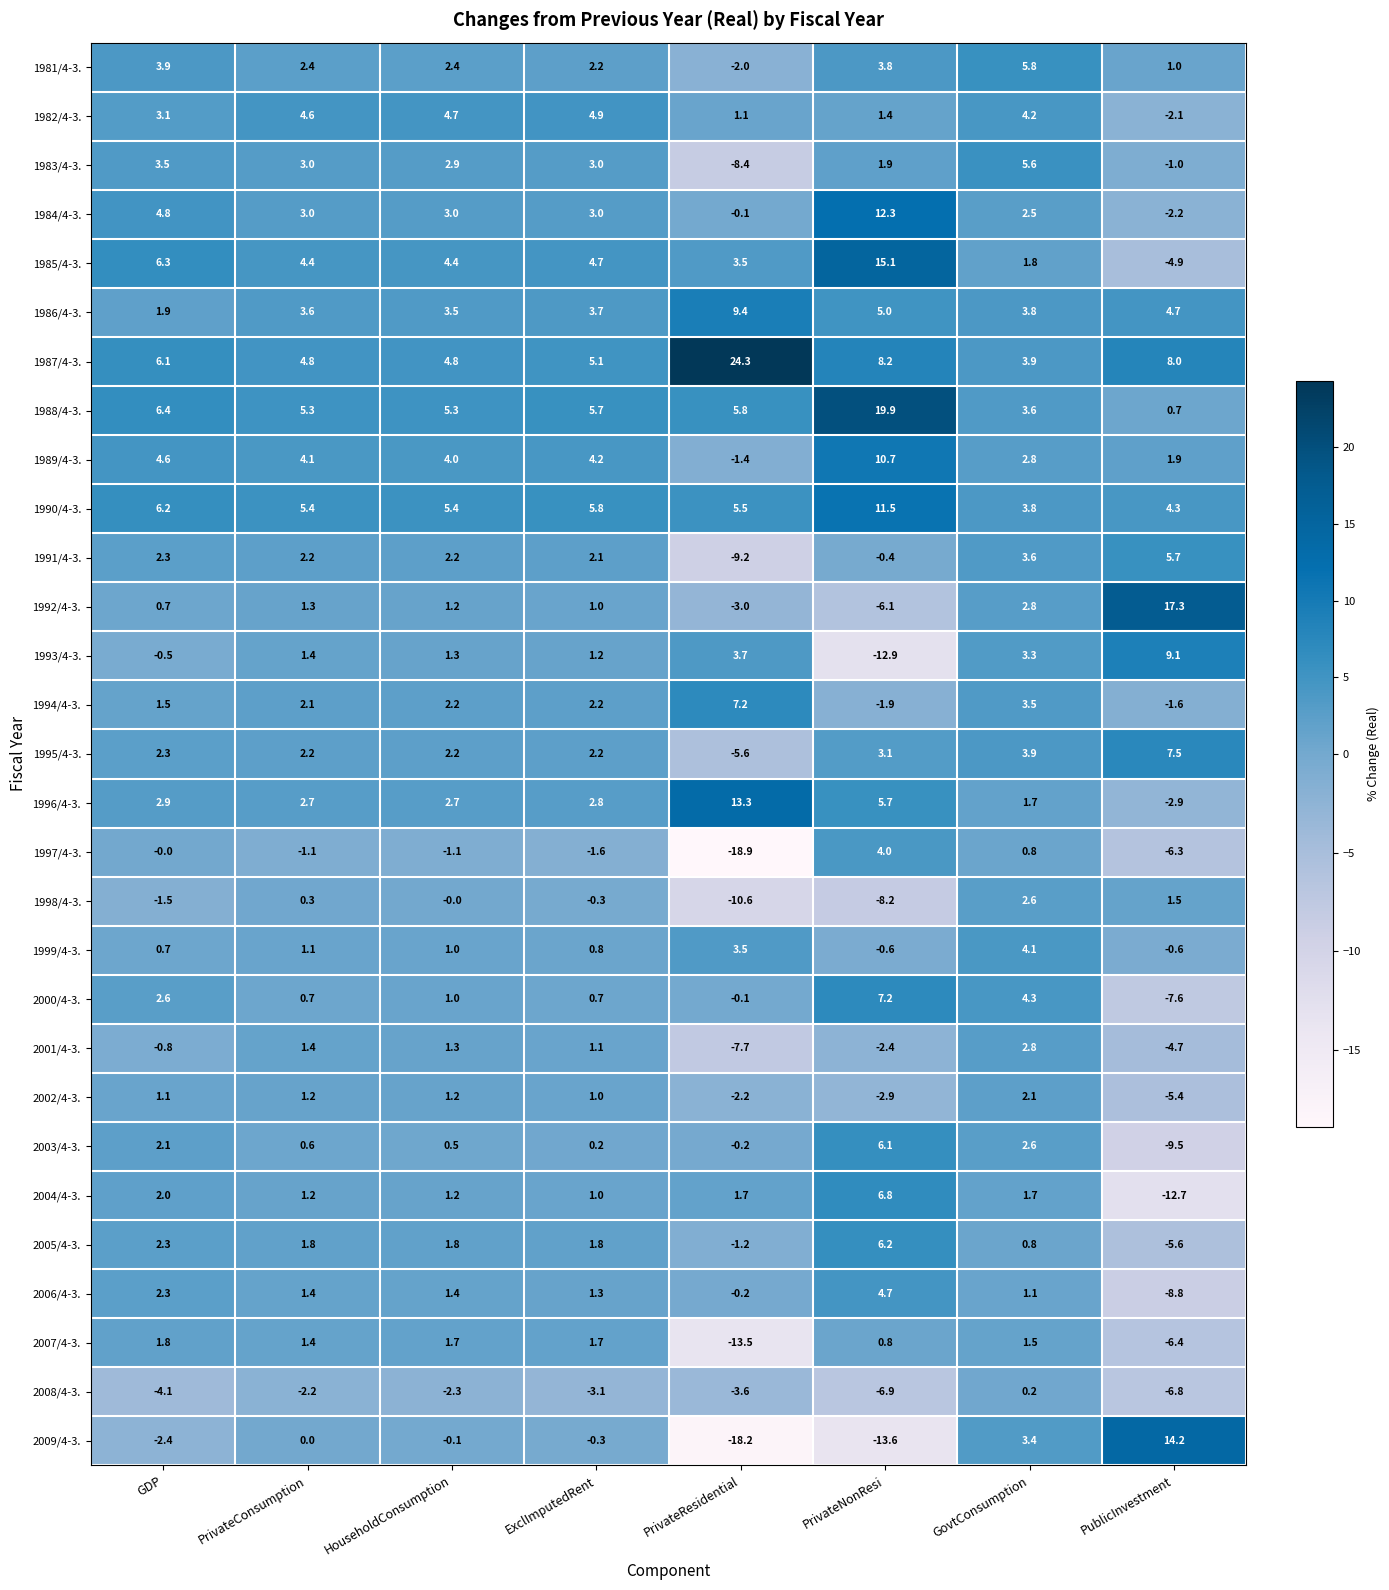

Which series has the widest spread of values?

2009/4-3.